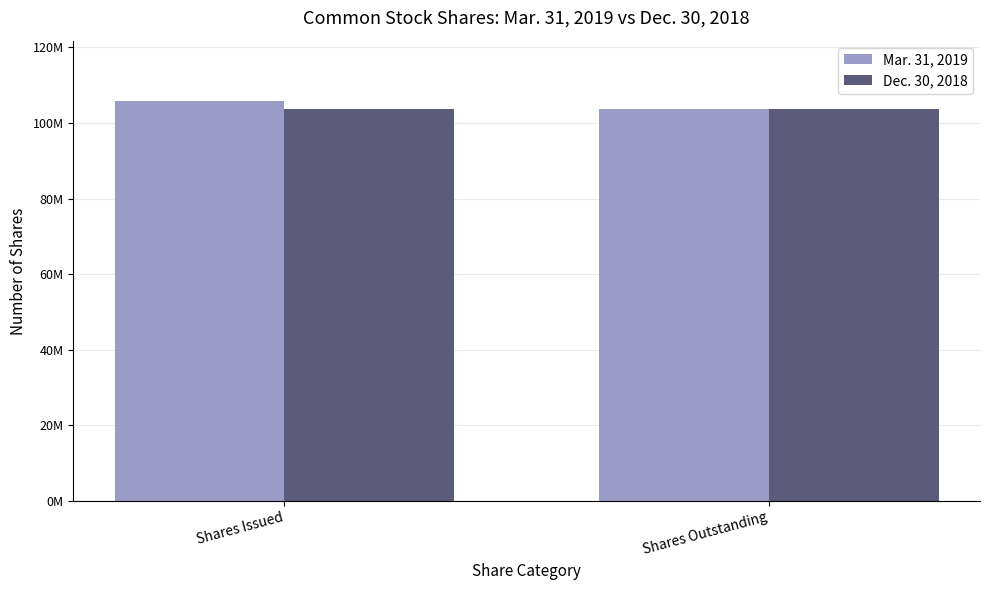

What position from the right is Shares Outstanding?

1